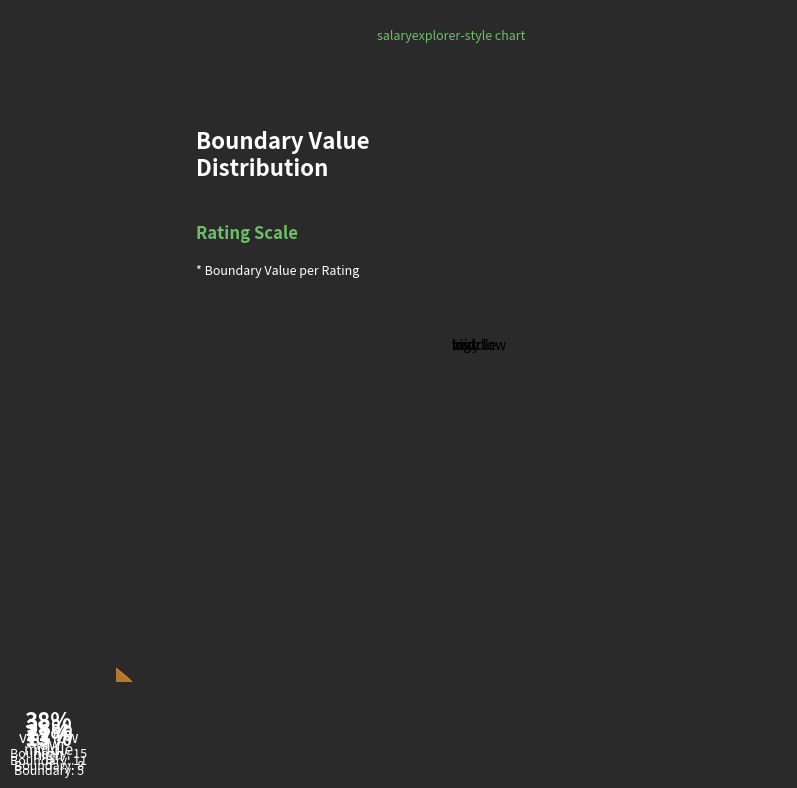

Between high and middle, which is larger?

middle